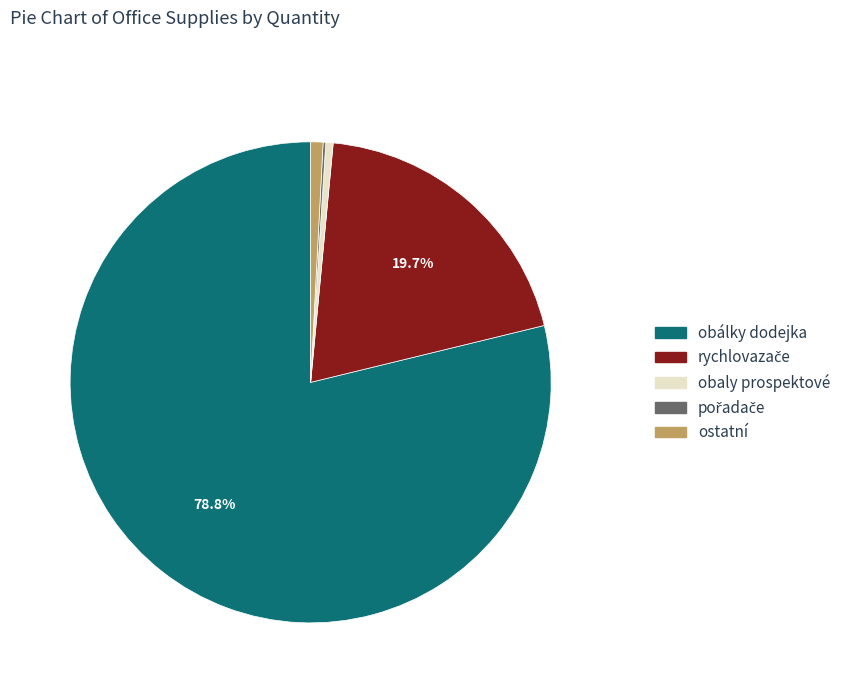

Is the sum of ostatní and obálky dodejka greater than half?

Yes